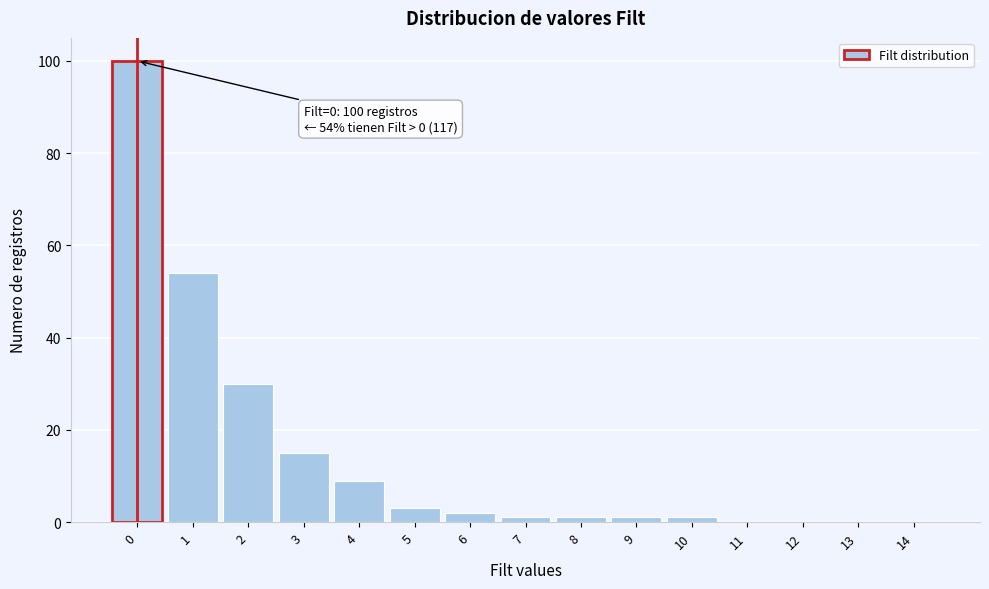

Which range on the x-axis has the tallest bar?

-0.5 to 0.5